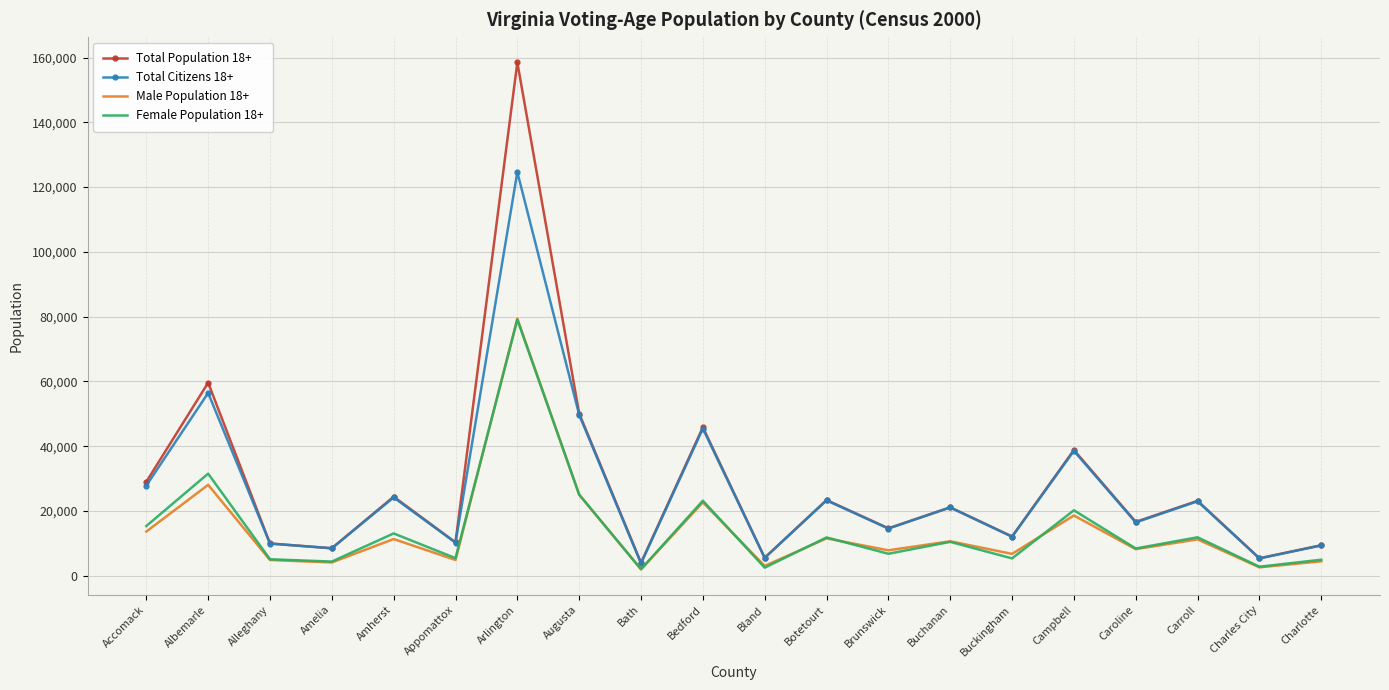

What is the greatest value displayed?

158509